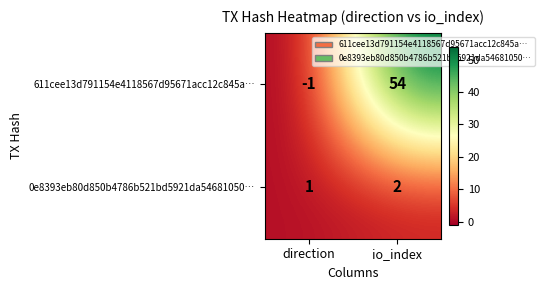

The value of 611cee13d791154e4118567d95671acc12c845a… at io_index is 54. True or false?

True